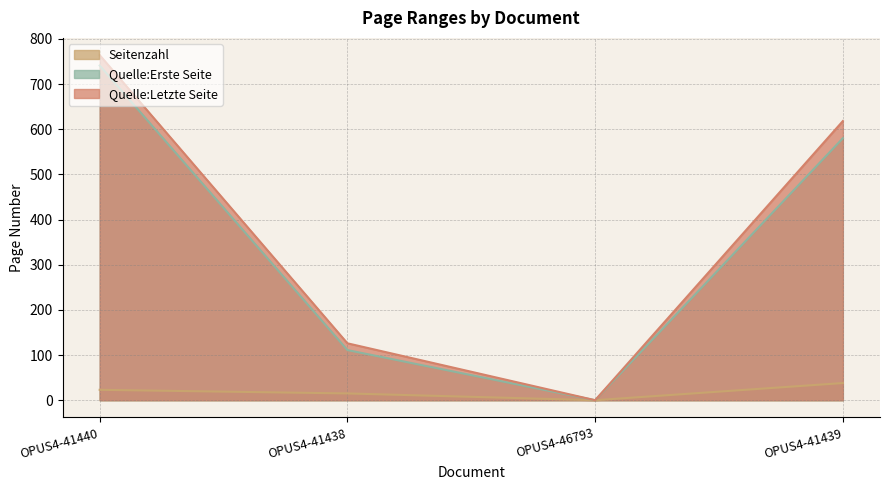

Rank the series by their maximum value, from highest to lowest.

Quelle:Letzte Seite, Quelle:Erste Seite, Seitenzahl